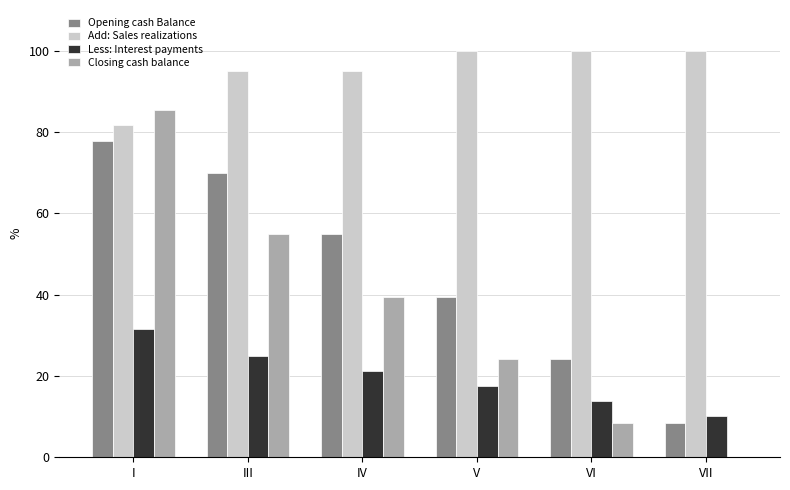

True or false: Opening cash Balance has a value of 38.5 at IV.

False